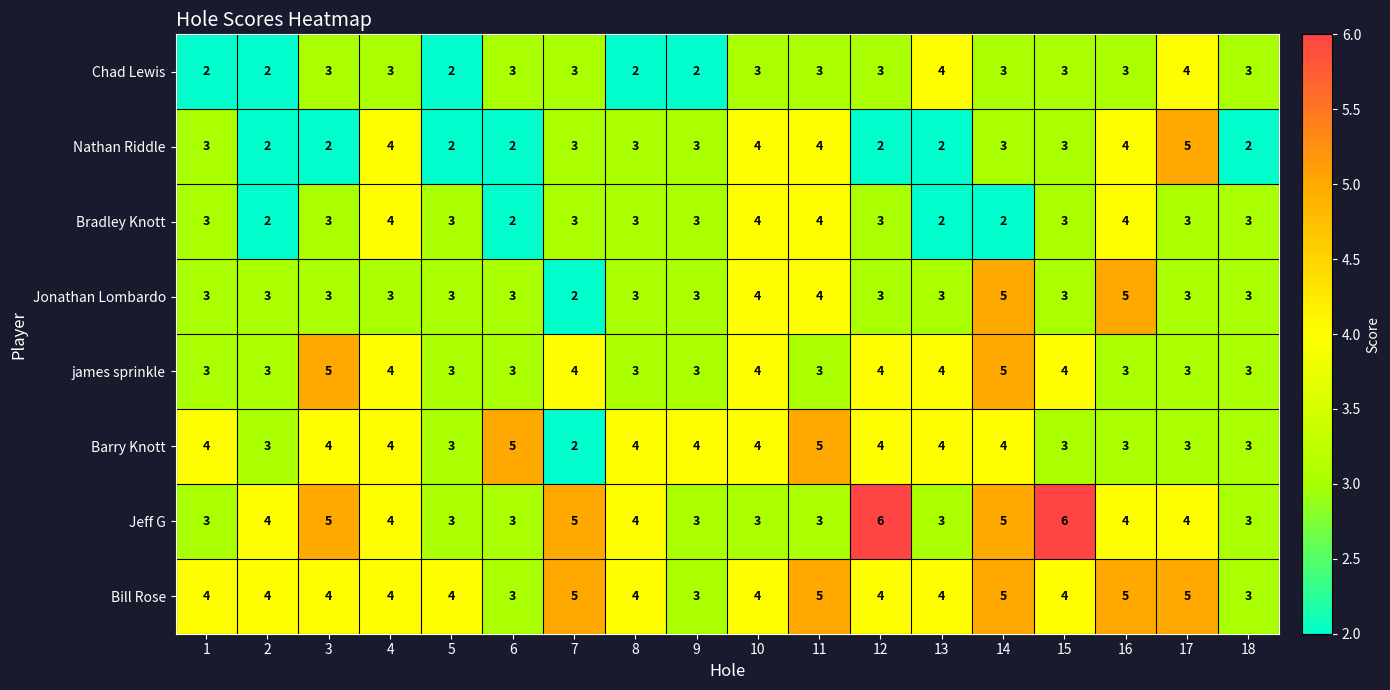

What is the total value across all series at 5?

23